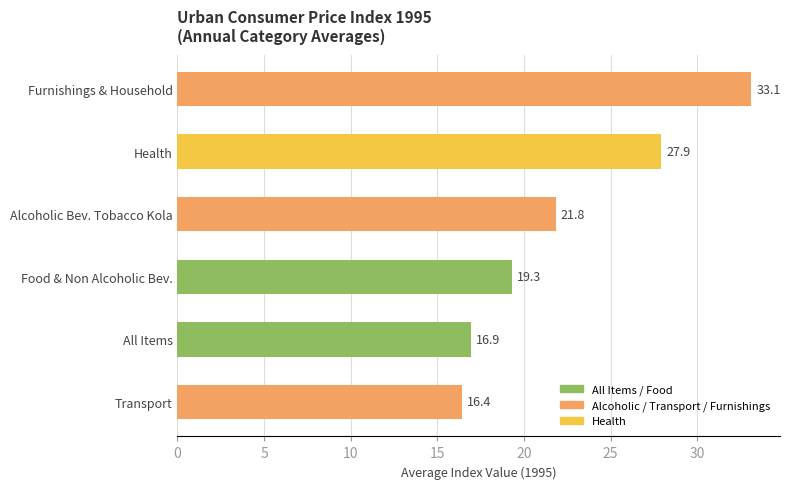

Count the number of data series in this chart.

1